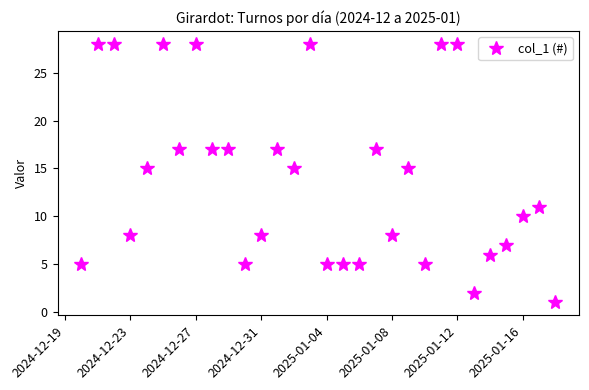

What is the greatest value displayed?

28